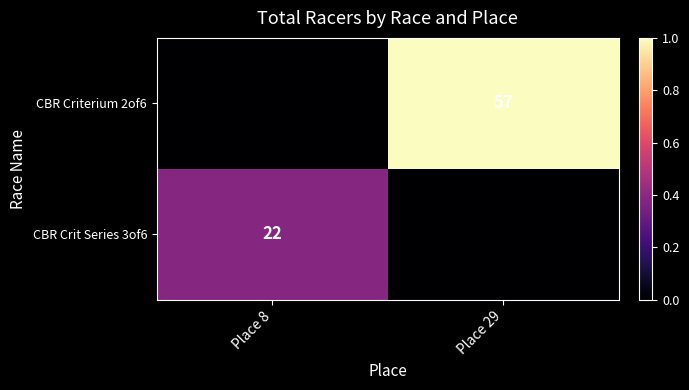

What is the approximate value of CBR Crit Series 3of6 at Place 8, to the nearest 10?

20